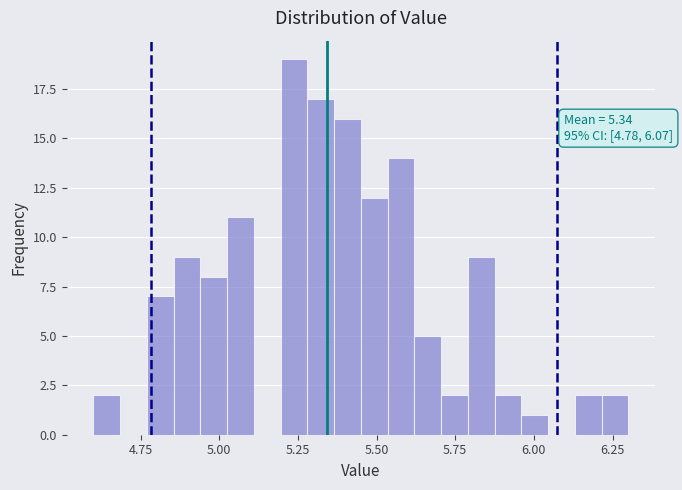

Around what value on the x-axis is the tallest bar? Give the approximate position of its centre, as read against the axis.

5.25